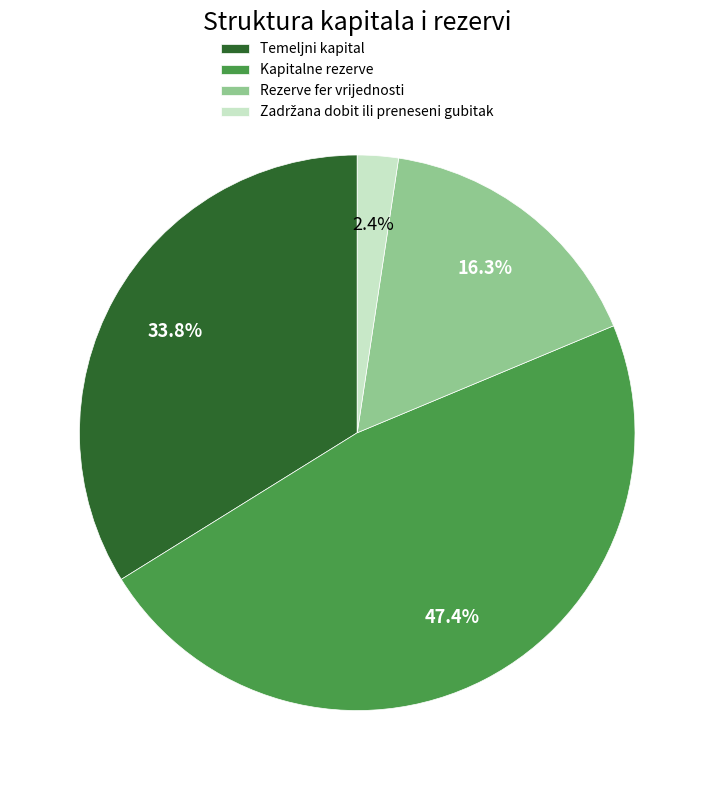

Is it true that Rezerve fer vrijednosti is 29% of the pie?

False